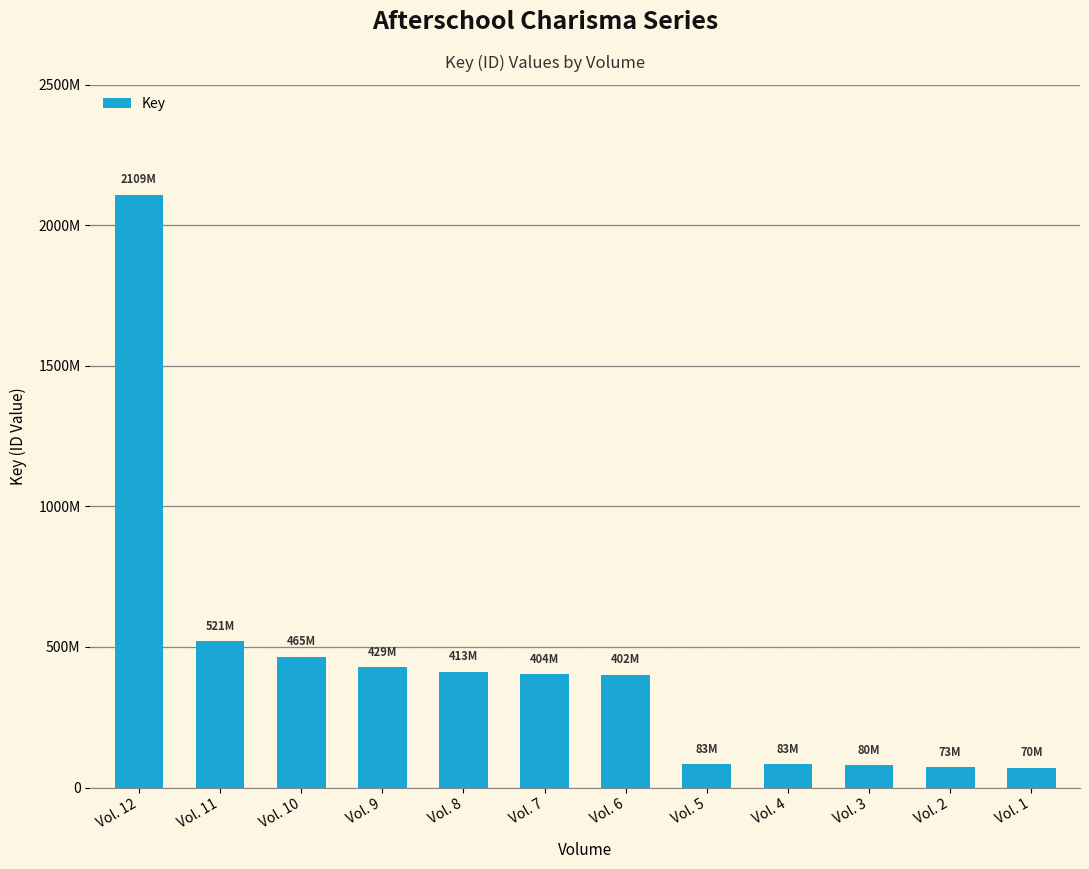

Does the chart contain any negative values?

No